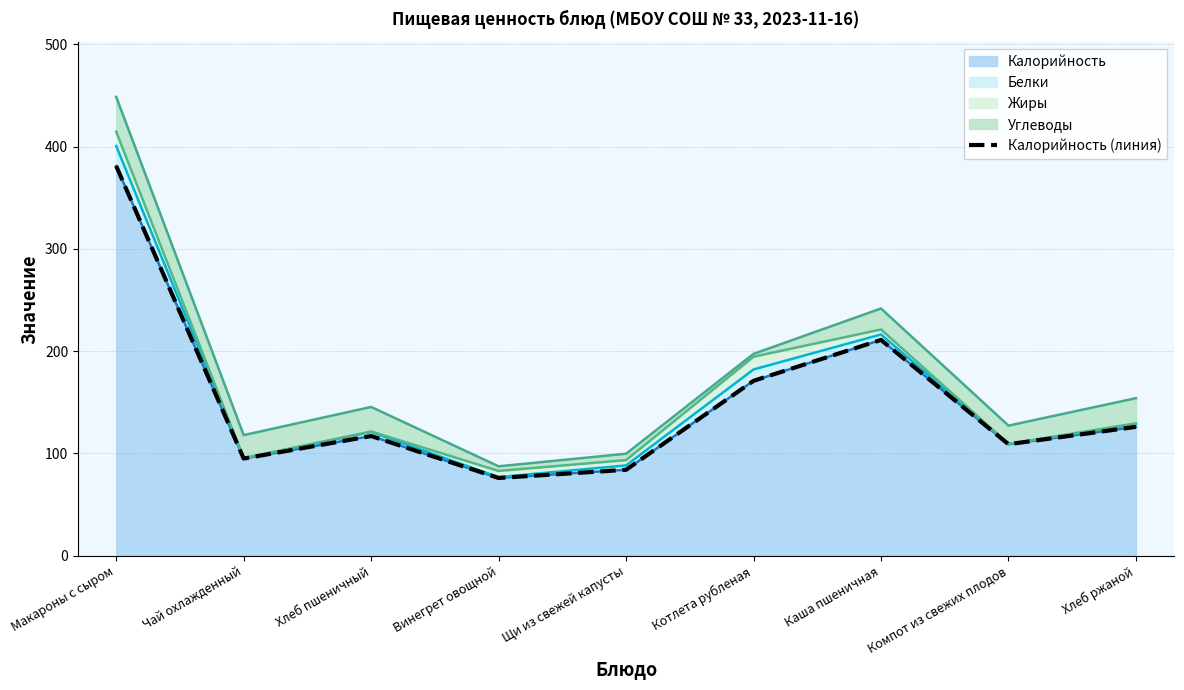

What is the difference between the maximum and second lowest values?

297